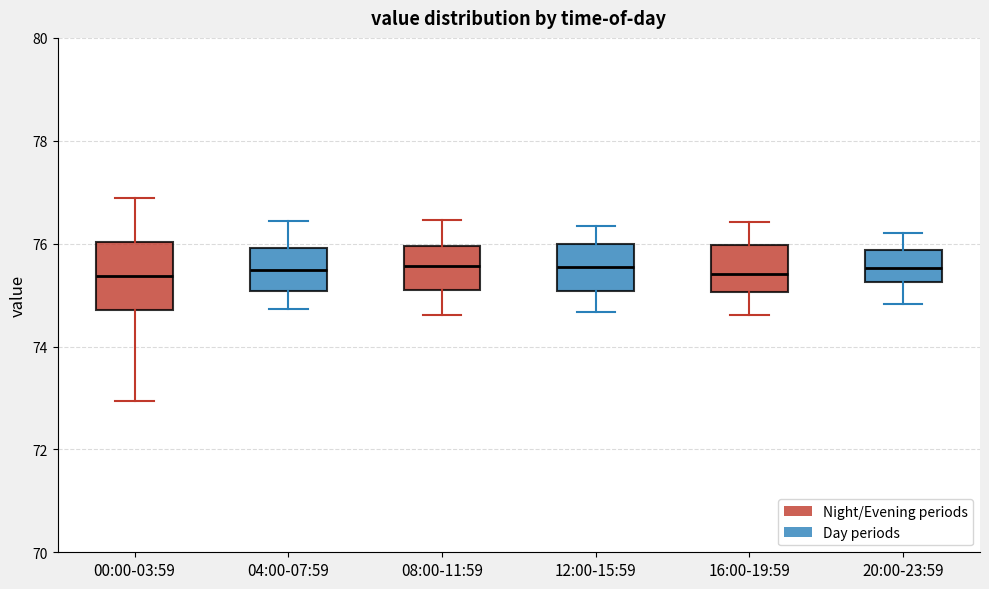

Where does the upper whisker of the box for 20:00-23:59 end on the y-axis? The values are not printed on the chart, so give them approximately, as read against the axis.

76.2